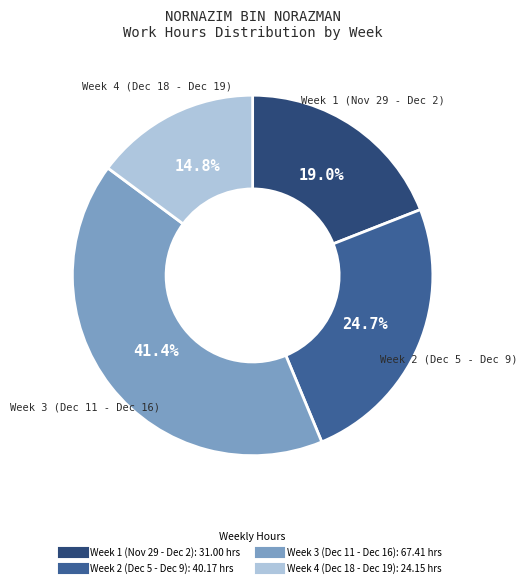

Is there any slice that represents more than half of the pie?

No